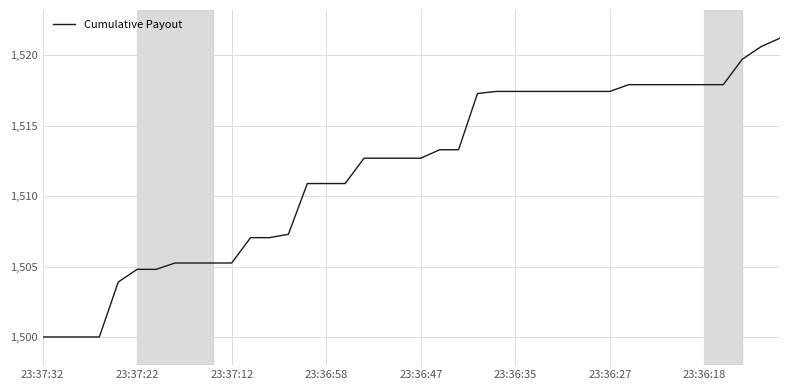

What is the minimum value shown in the chart?

1500.0